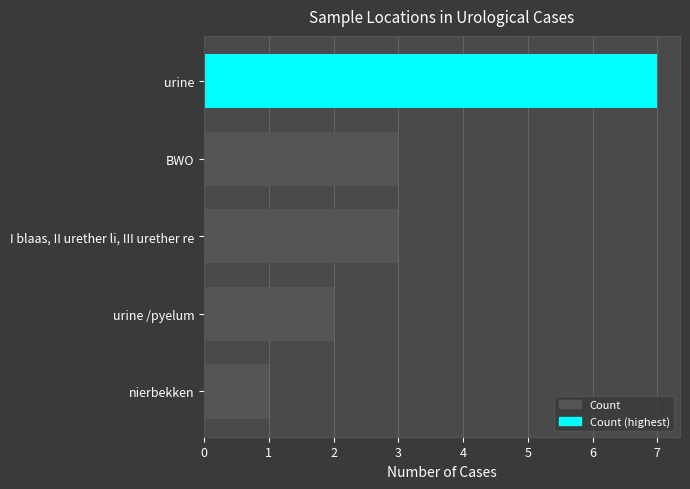

Are the bars horizontal?

Yes